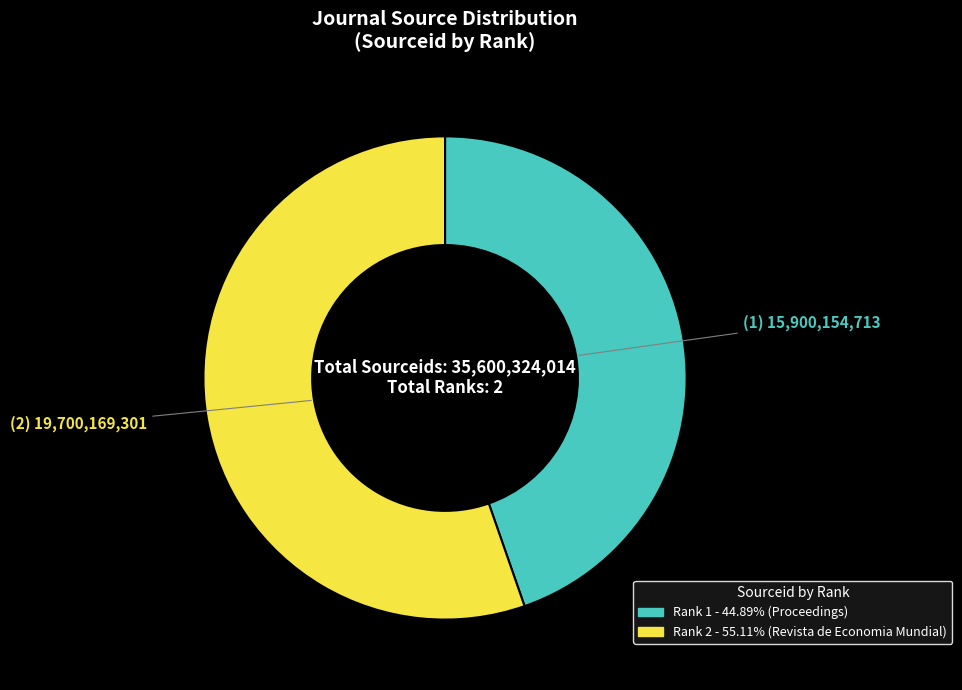

Does any single category account for the majority?

Yes